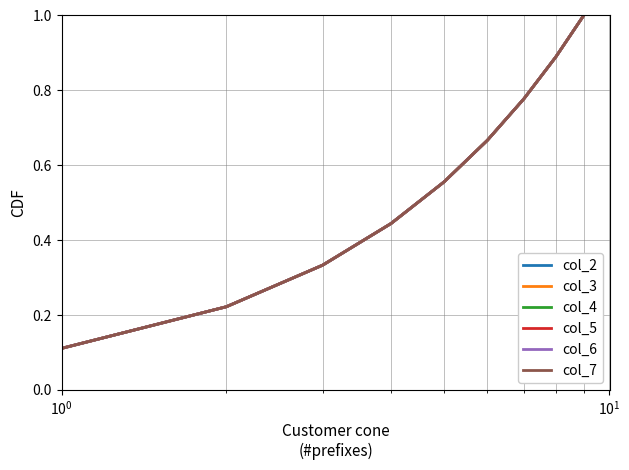

Is this an area chart (filled region under the line)?

No